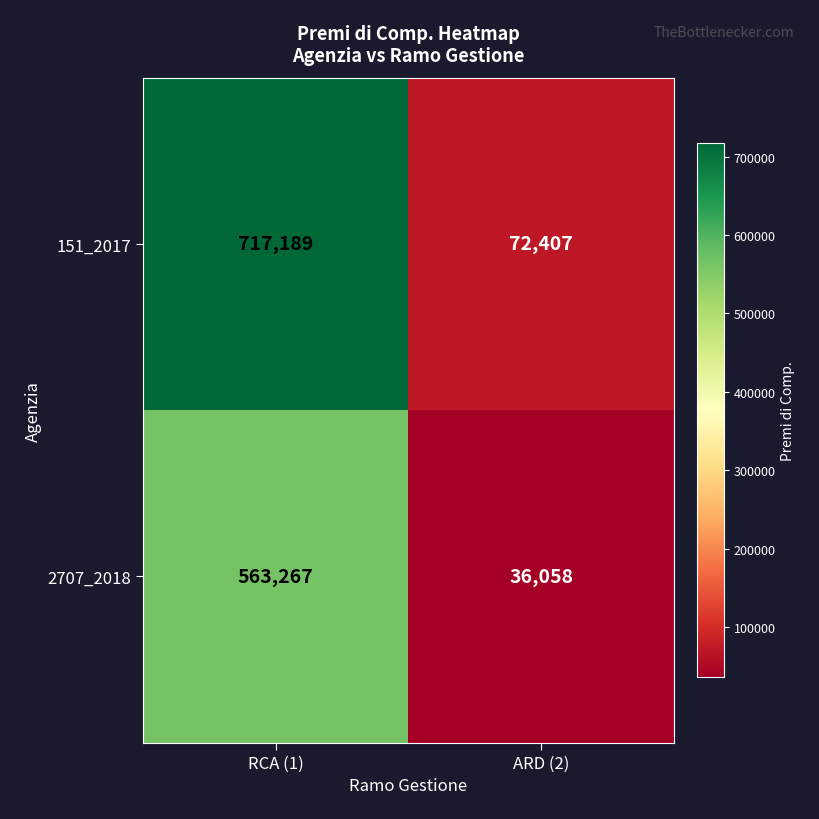

What is the sum of all 2707_2018 values?

599325